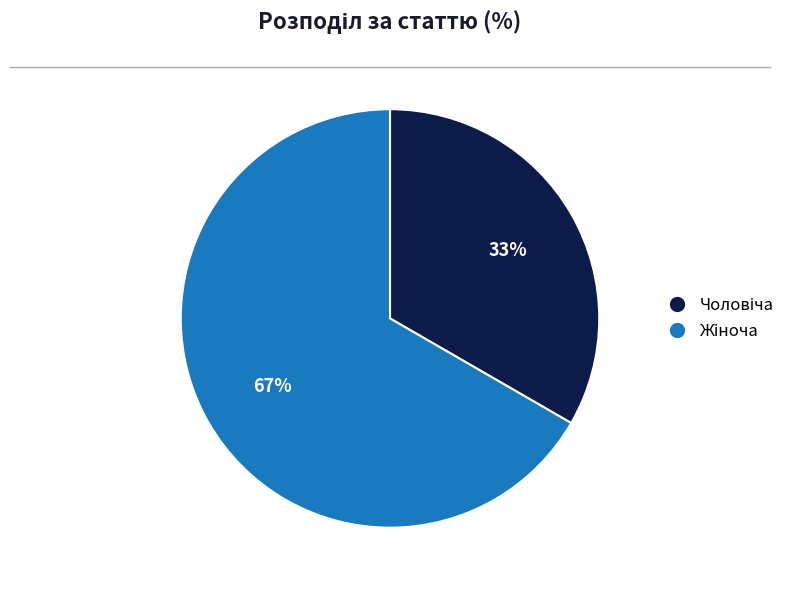

To the nearest percent, what is the average slice percentage?

50%